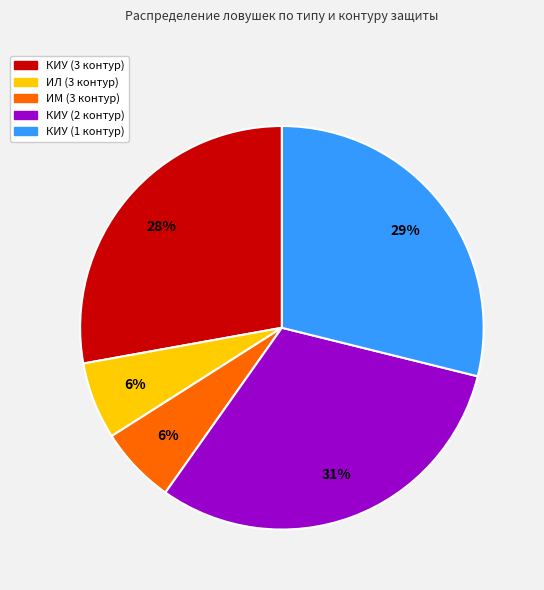

What percentage is the ИЛ (3 контур) slice, to the nearest percent?

6%